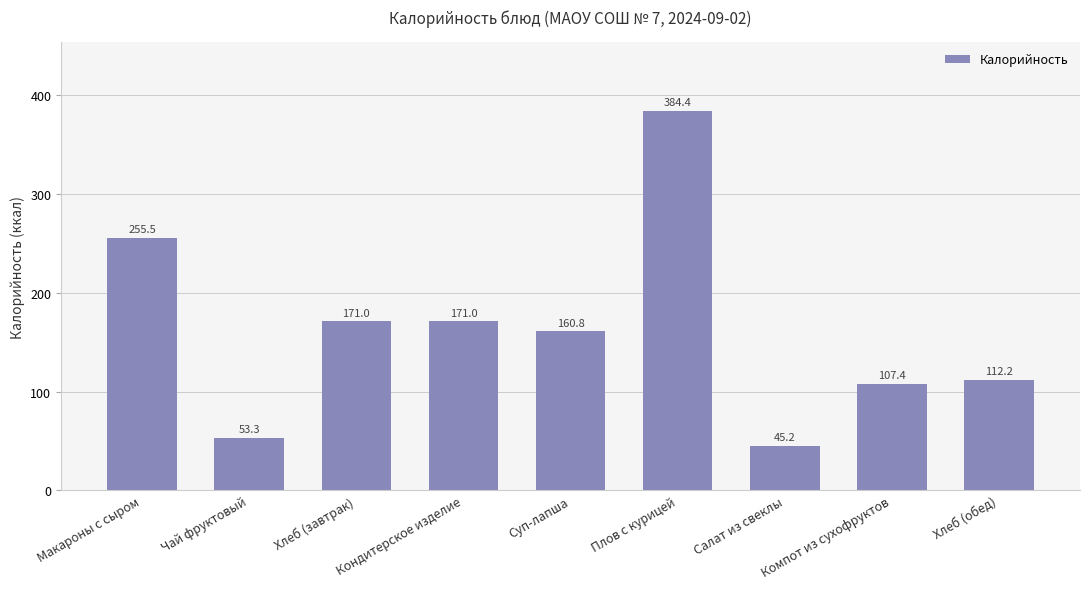

Is it true that the value at Суп-лапша is 160.8?

True